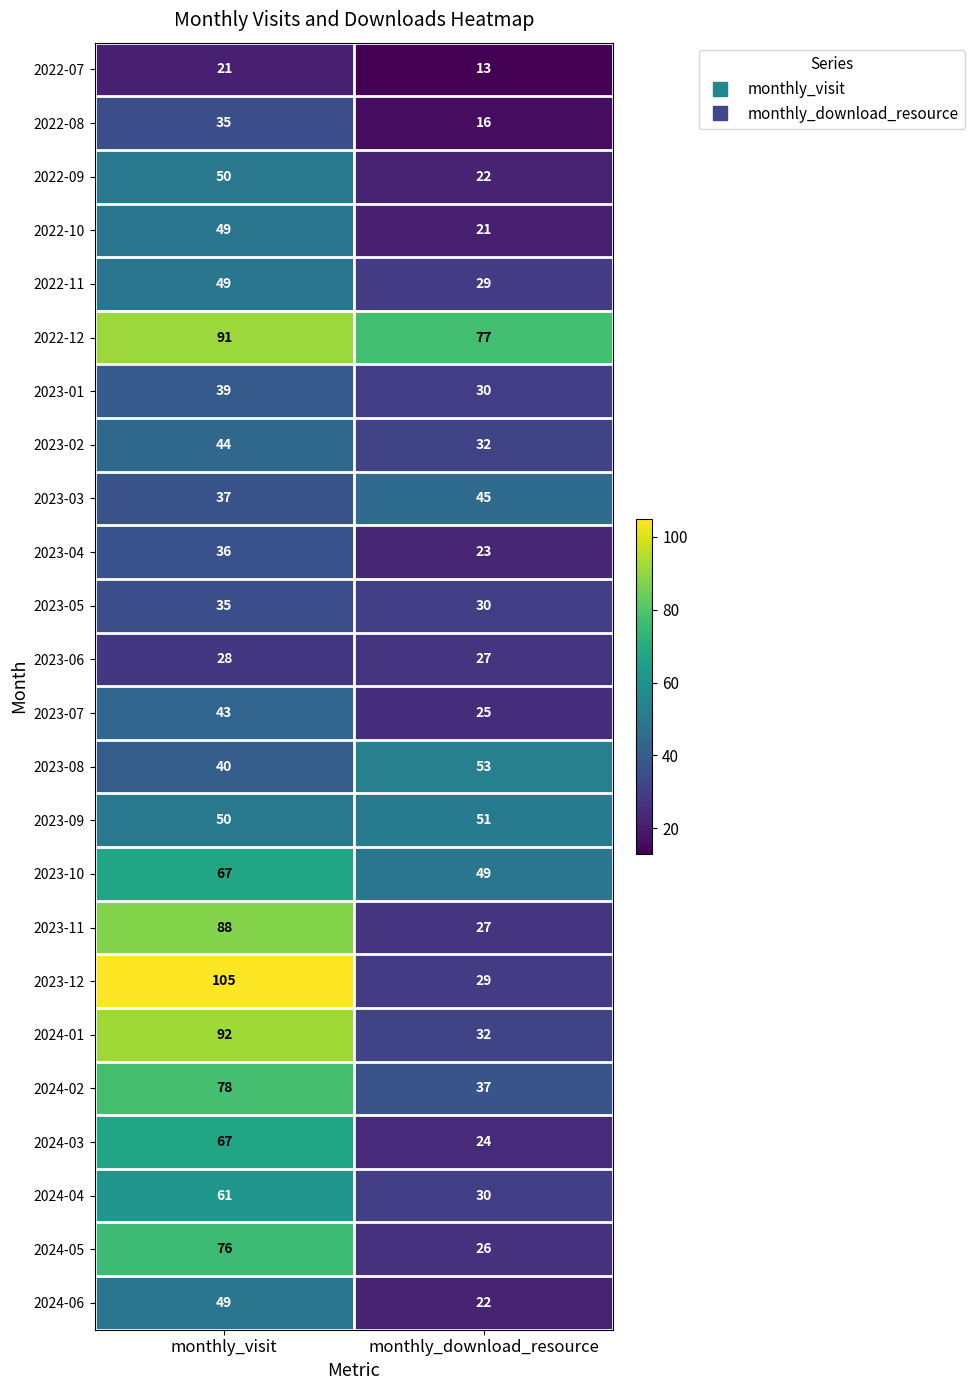

What is the sum of the 2023-09 values at monthly_visit and monthly_download_resource?

101